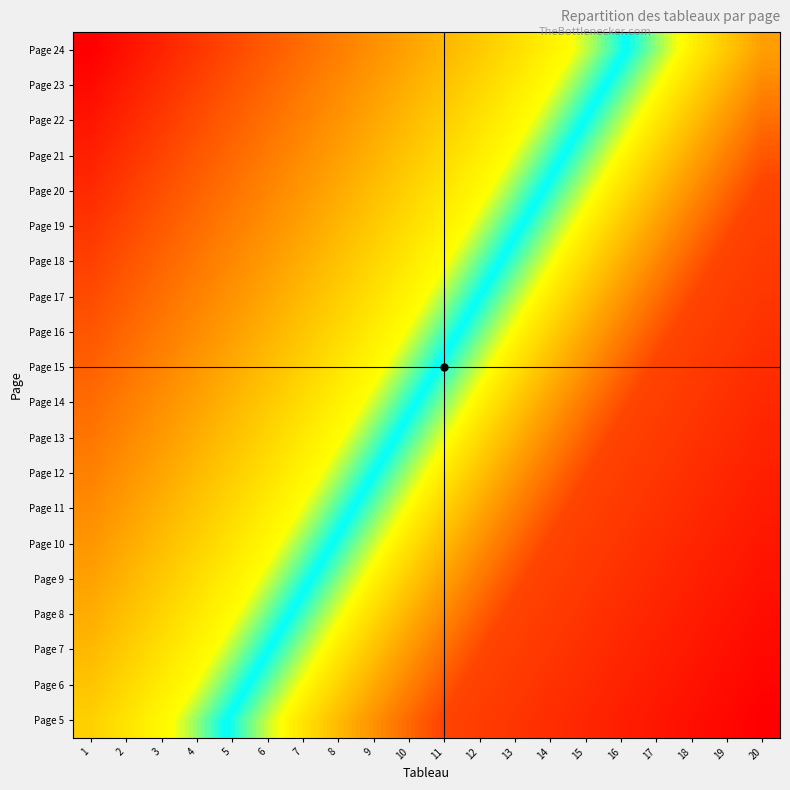

Which series has the largest total across all categories?

Page 24